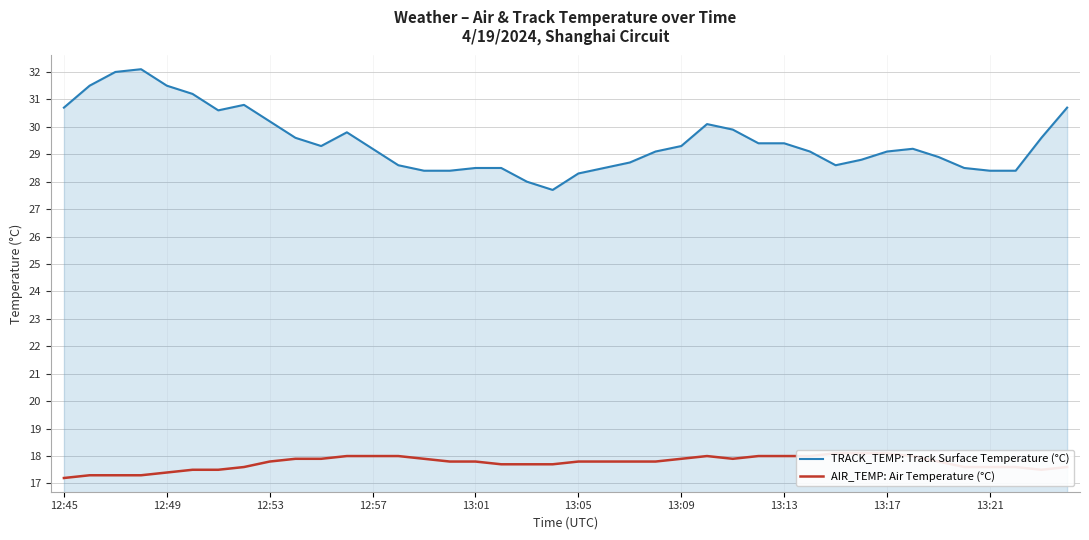

Rank the series at 33 from highest to lowest value.

TRACK_TEMP: Track Surface Temperature (°C), AIR_TEMP: Air Temperature (°C)